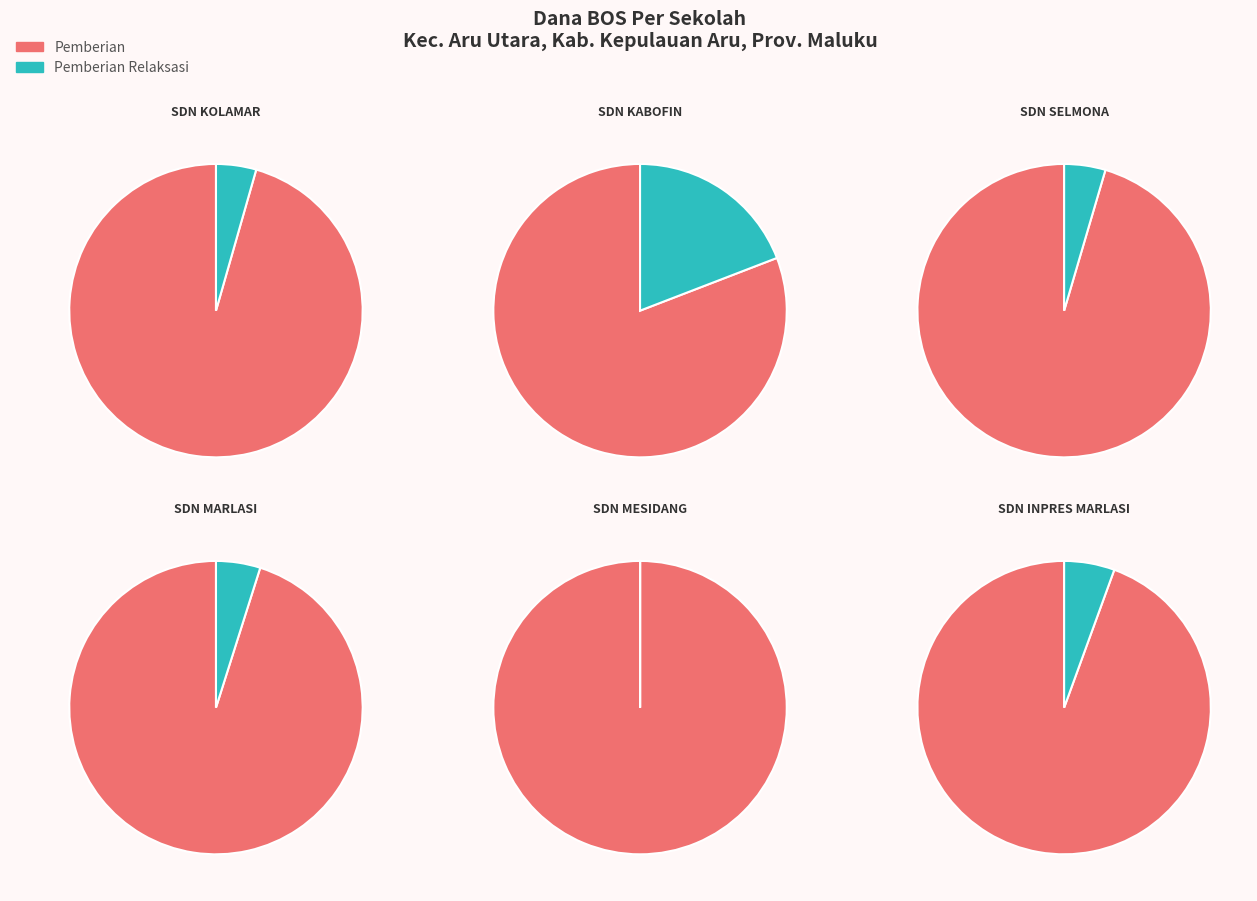

How many slices are in this pie chart?

12